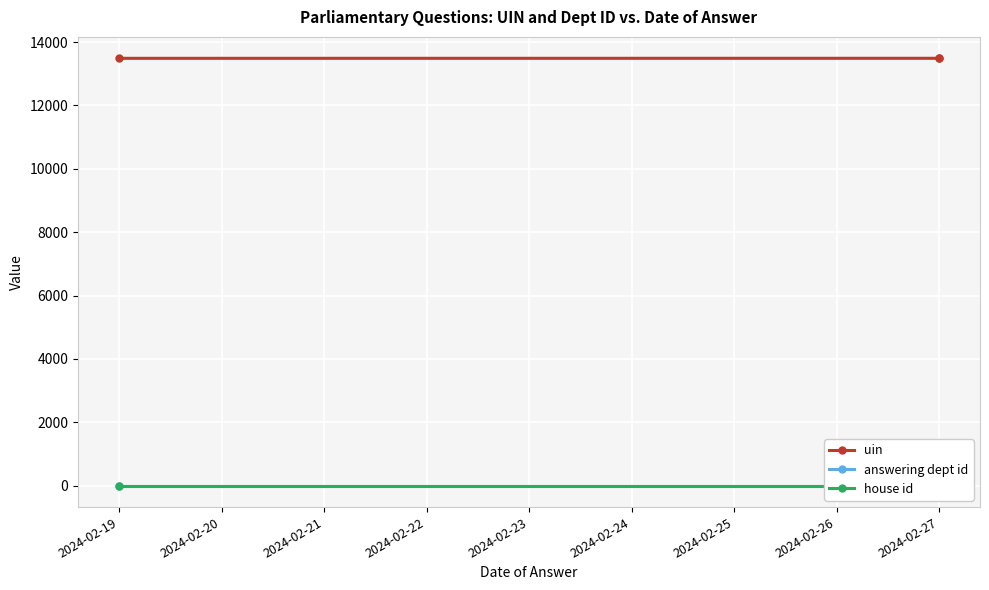

Rank the series at 2024-02-27 from lowest to highest value.

answering dept id, house id, uin